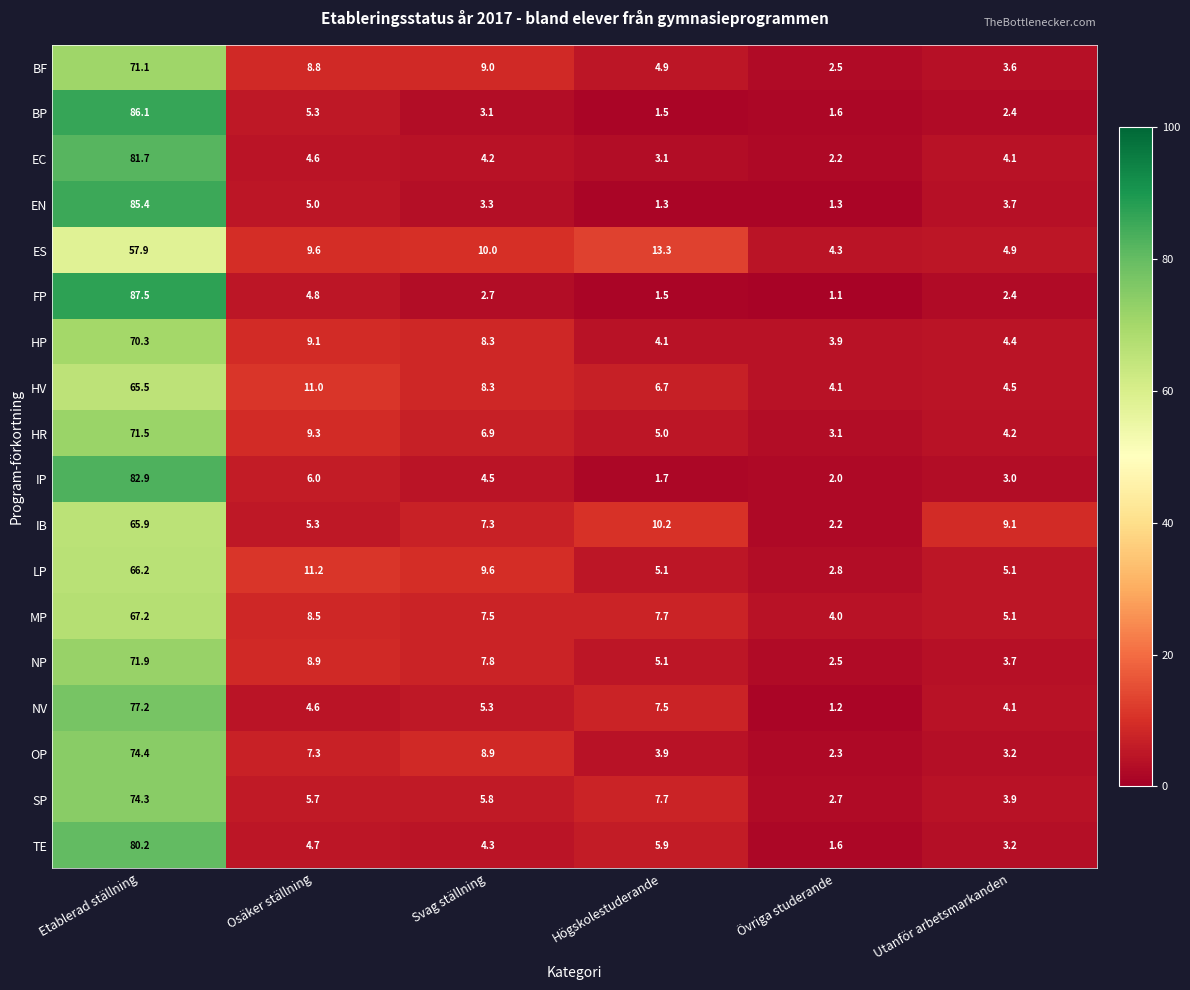

Which series has the largest range (max minus min)?

FP